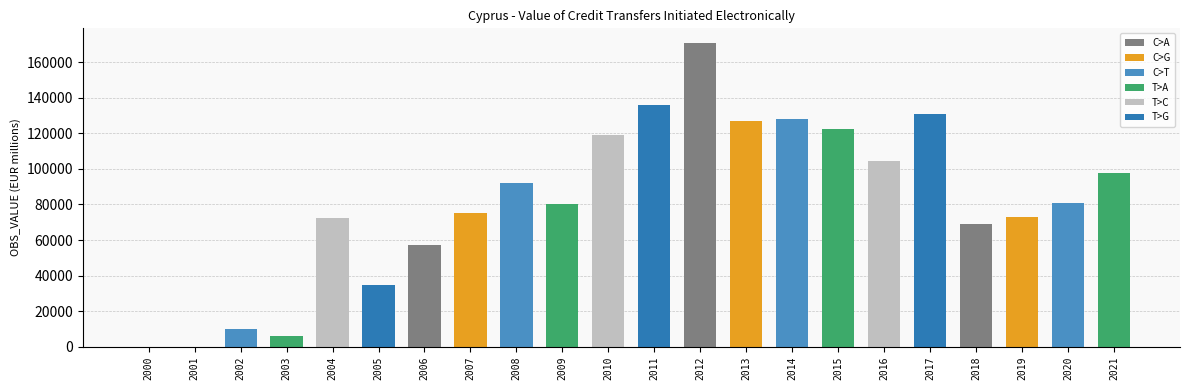

Which category has the lowest value across all series?

2000